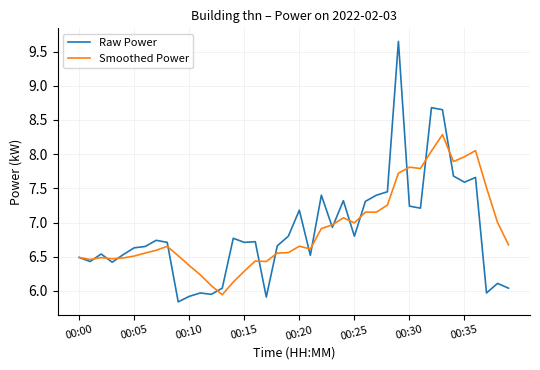

True or false: Smoothed Power has more than 0 interior local peaks.

True